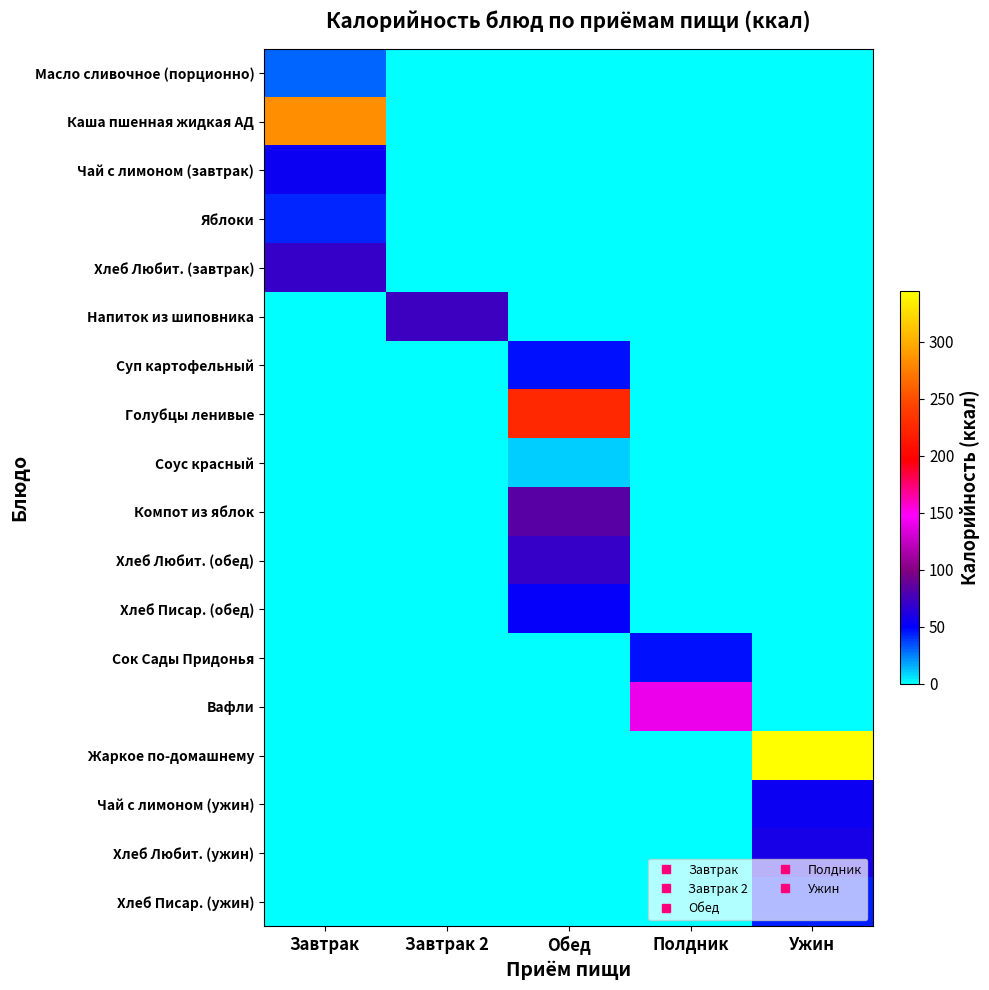

At how many categories does at least one series exceed 265?

2